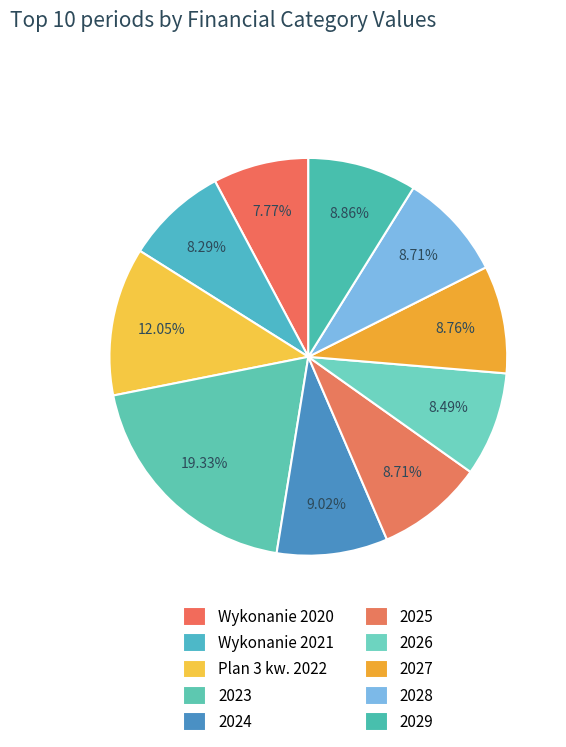

What percentage do 2026 and 2025 together represent?

17.2%